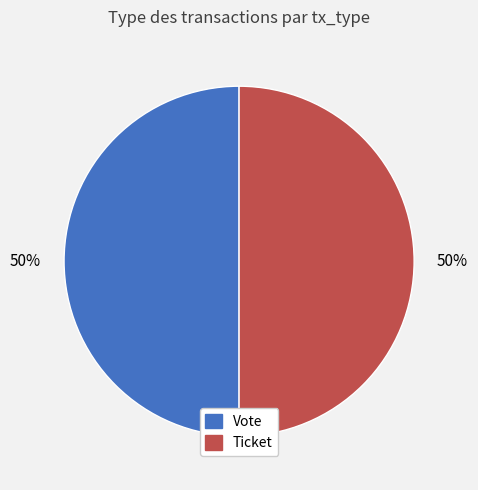

What is the ratio of the value at Vote to the value at Ticket?

1.0